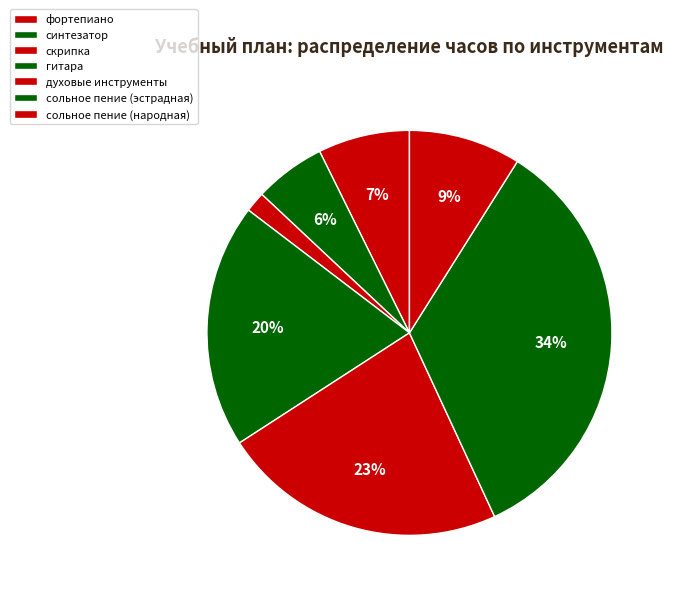

How many segments does this pie chart have?

7